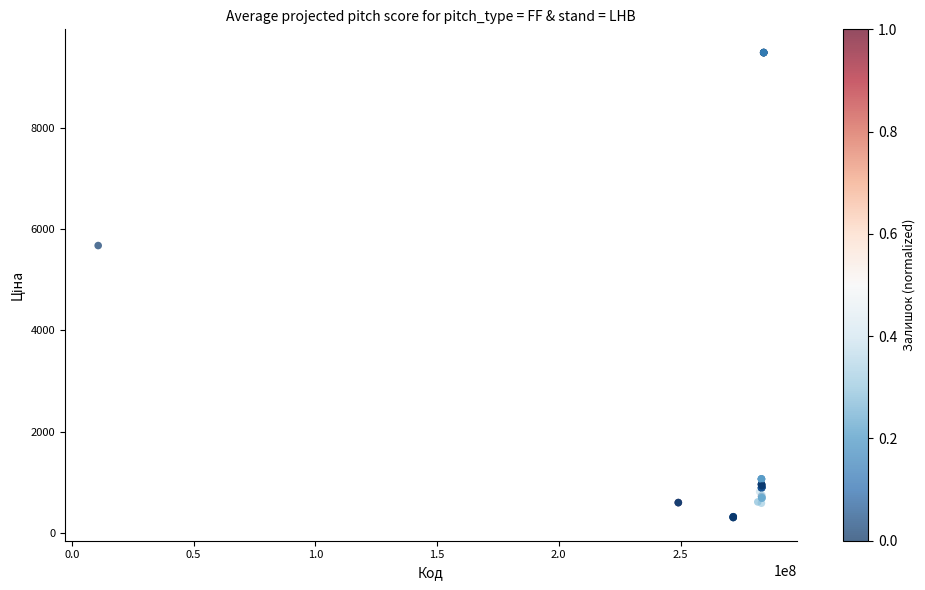

What Y value in the scatter plot is closest to 4895?

5673.8